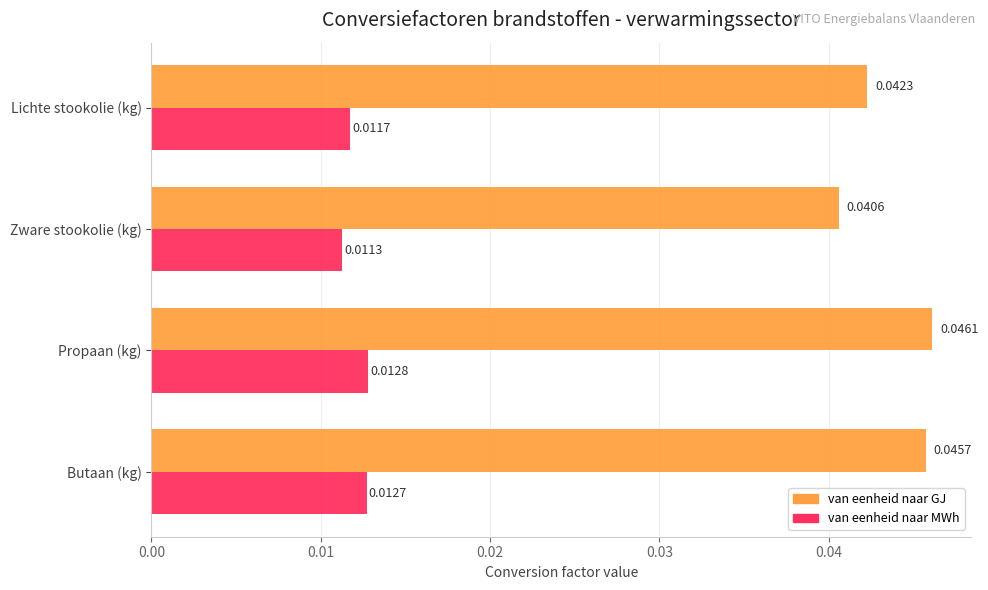

Which series has the widest spread of values?

van eenheid naar GJ